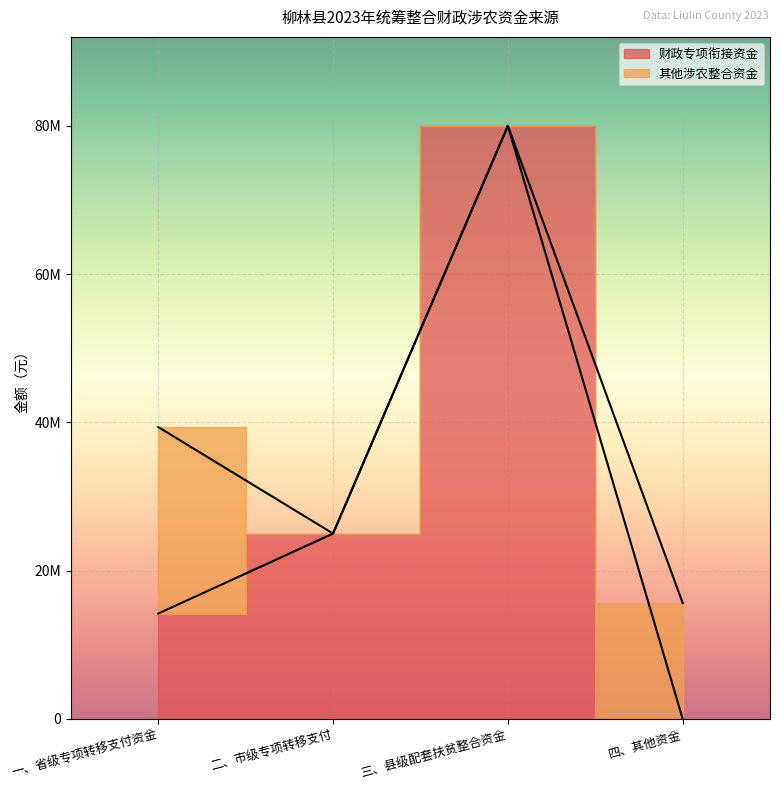

The chart shows a value of 32648490 at 二、市级专项转移支付. True or false?

False